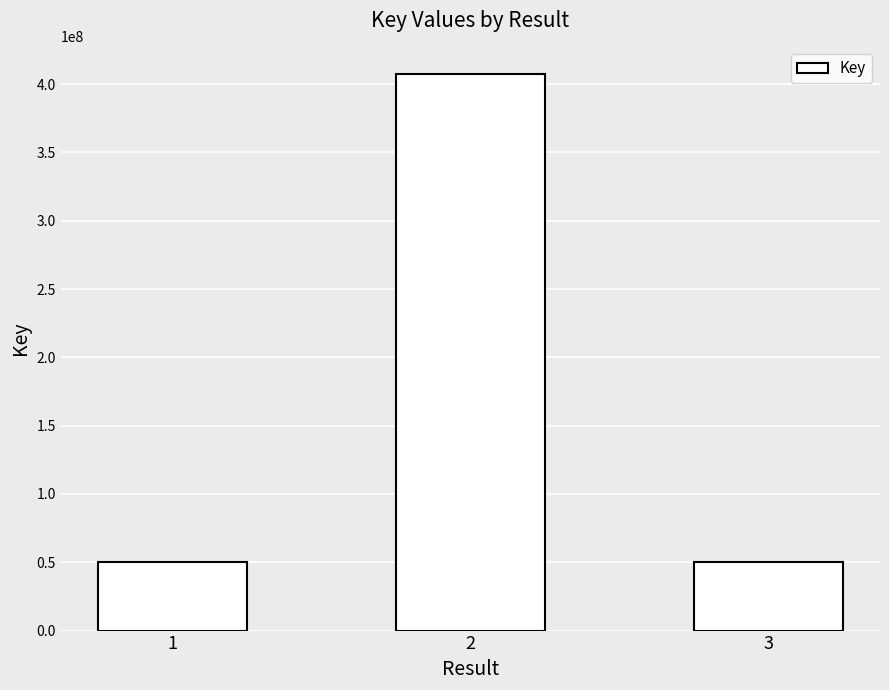

What is the difference between the maximum and minimum values?

357315176